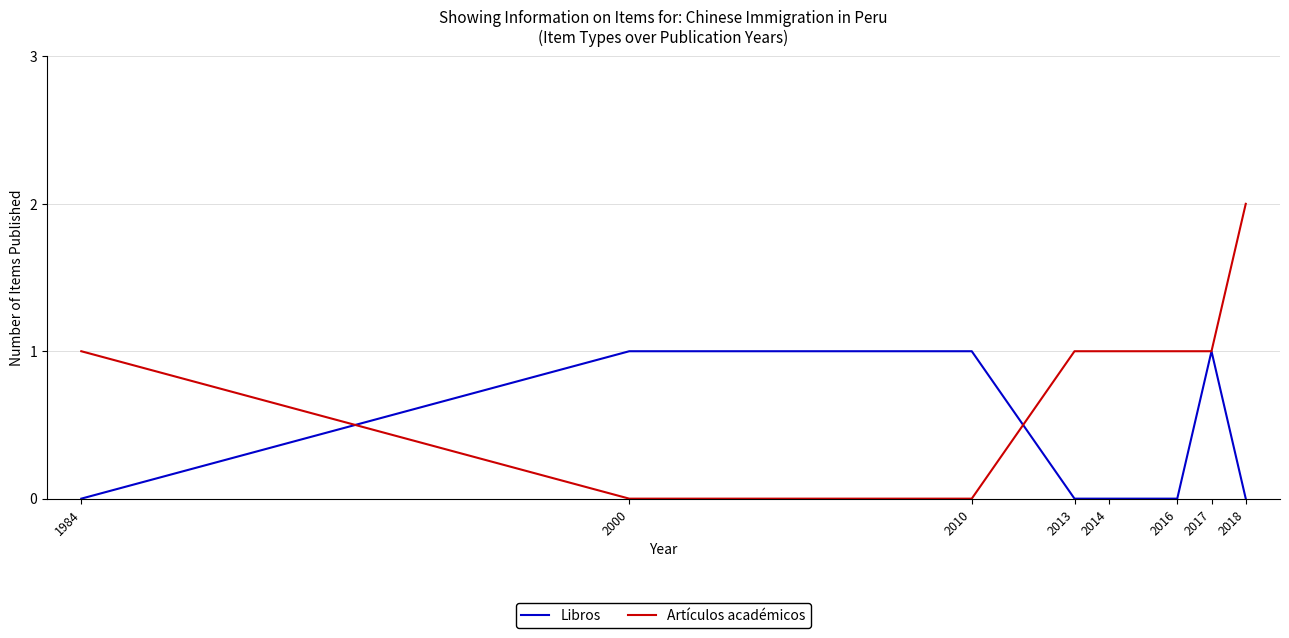

The value of Libros at 2010 is 1. True or false?

True